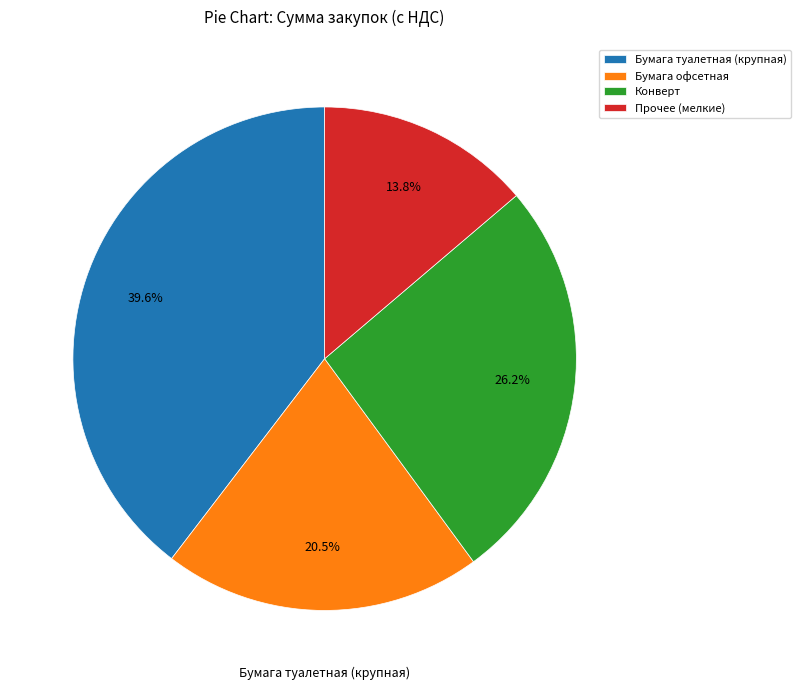

Does any single category account for the majority?

No